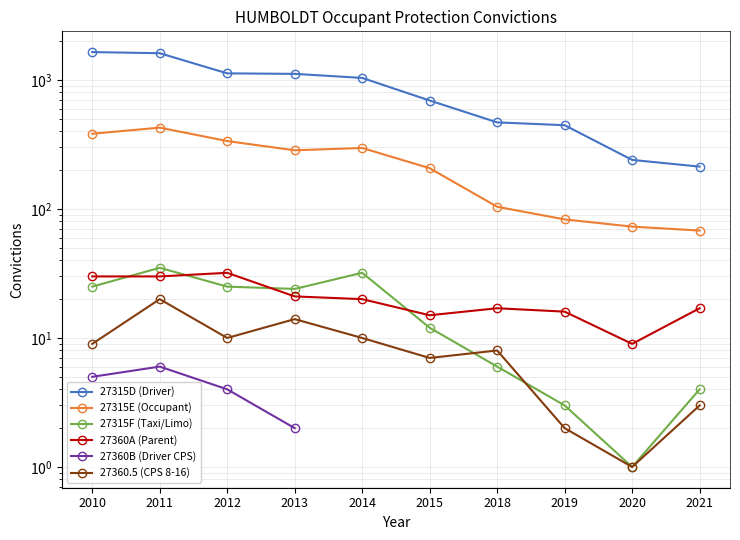

What is the difference between the maximum and minimum values in the 27315F (Taxi/Limo) series?

34.0